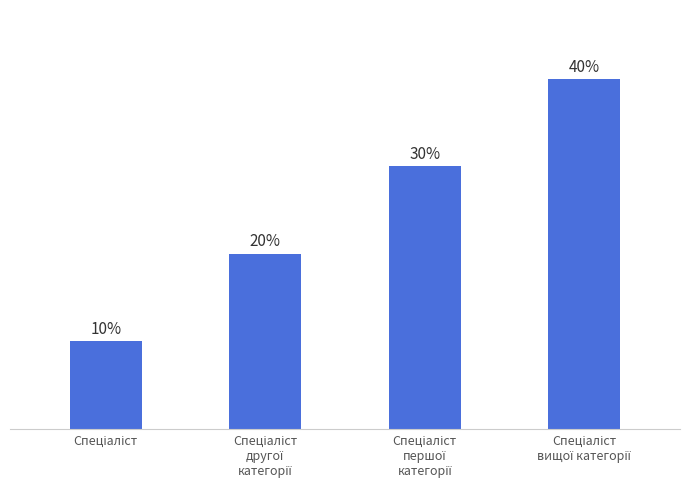

List the labels in order of value, smallest first.

Спеціаліст, Спеціаліст
другої
категорії, Спеціаліст
першої
категорії, Спеціаліст
вищої категорії